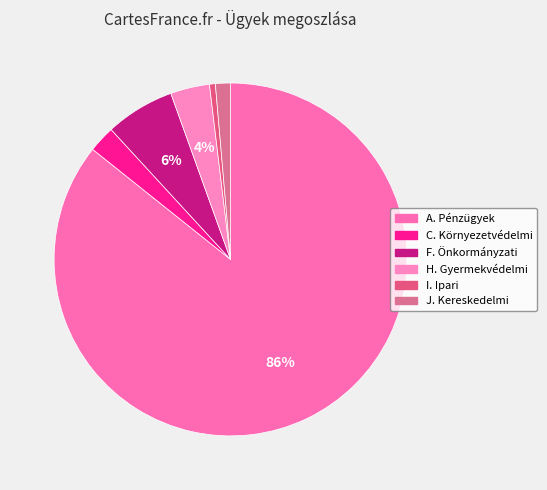

Does A. Pénzügyek represent more than half of the total?

Yes